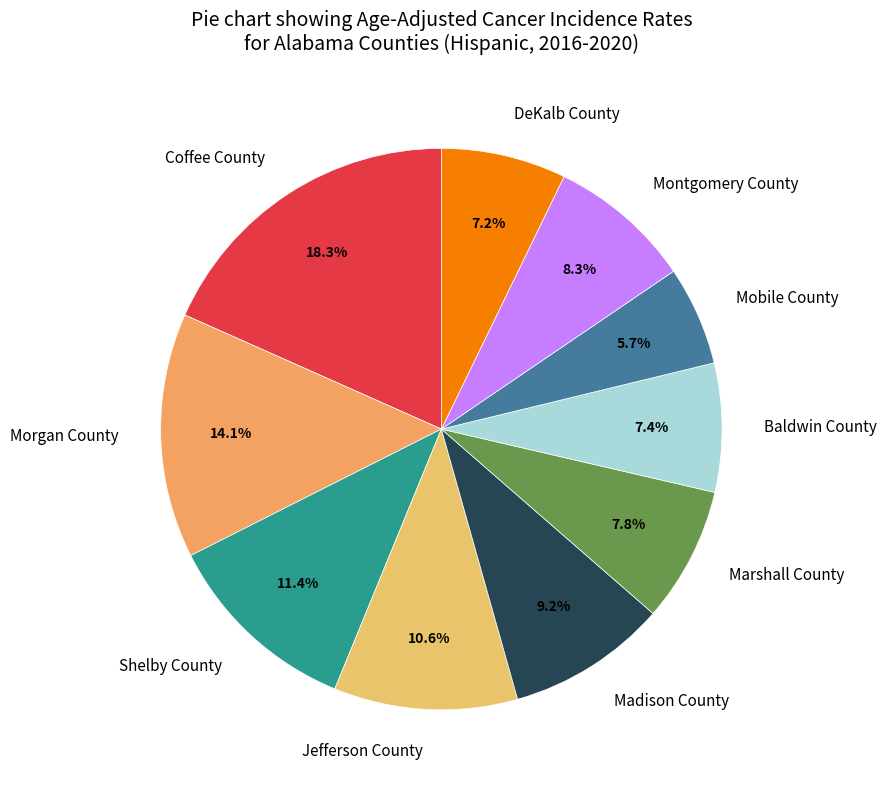

To the nearest percent, what portion does Jefferson County represent?

11%